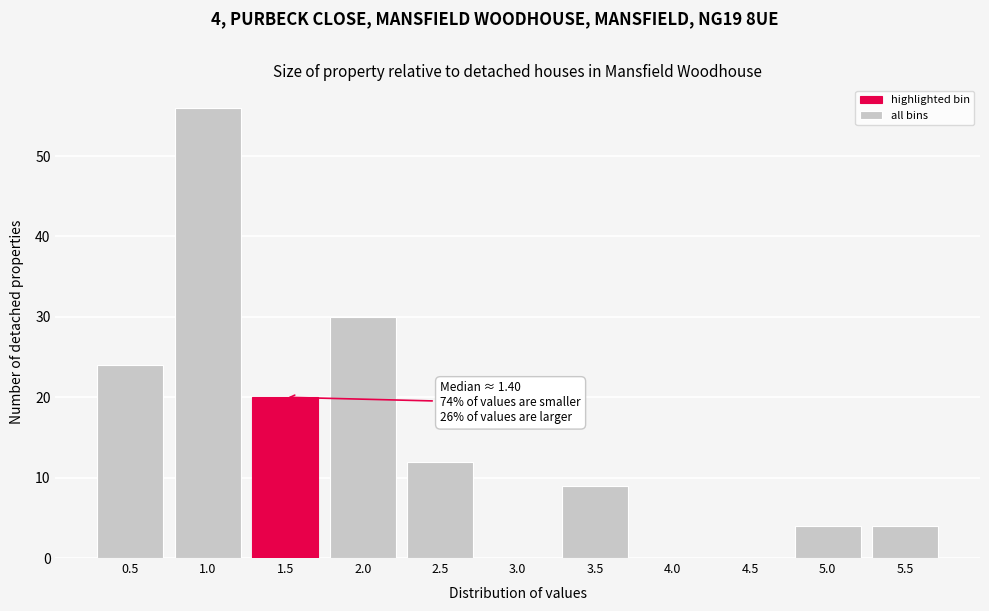

Reading left to right, extract all data points from this chart.

0.5=24	1.0=56	1.5=20	2.0=30	2.5=12	3.0=0	3.5=9	4.0=0	4.5=0	5.0=4	5.5=4